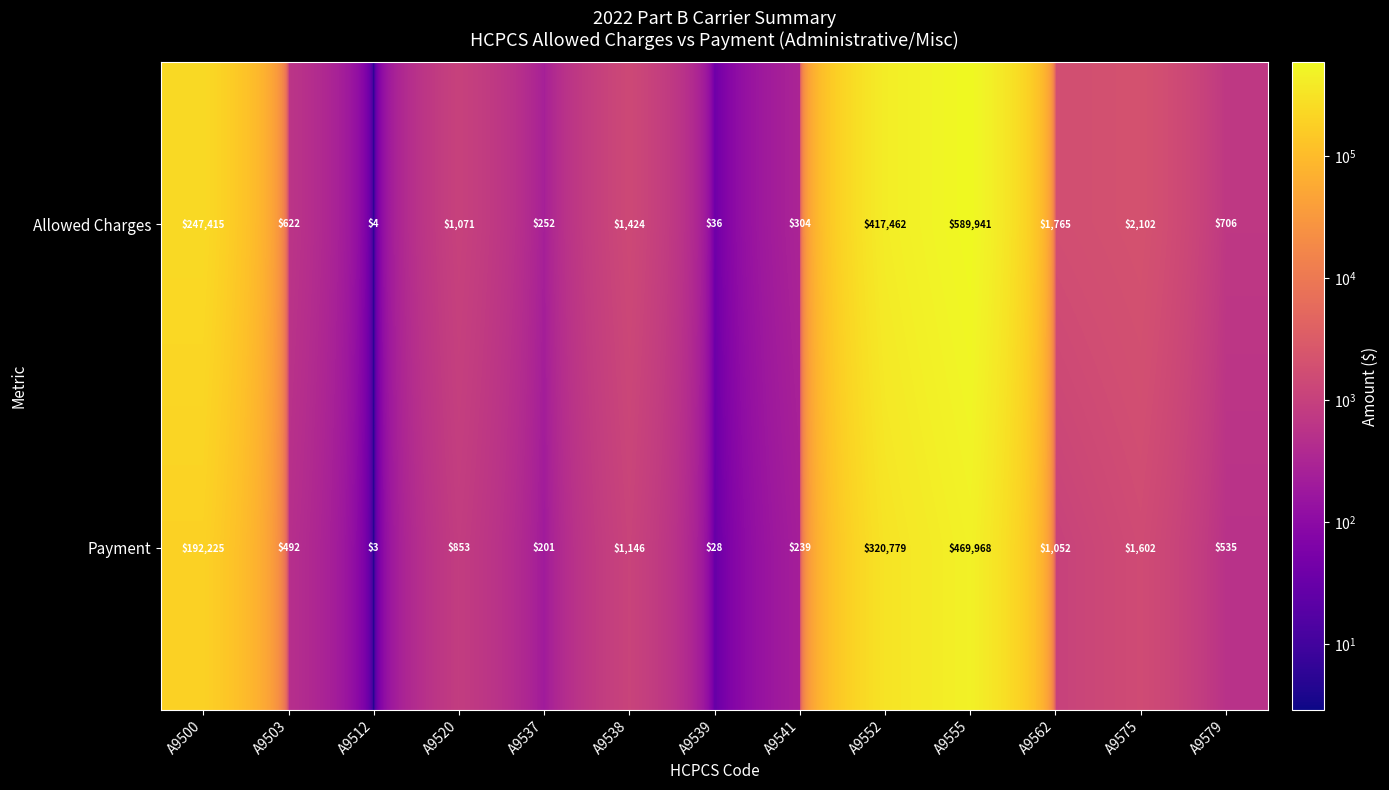

What is the smallest value displayed?

3